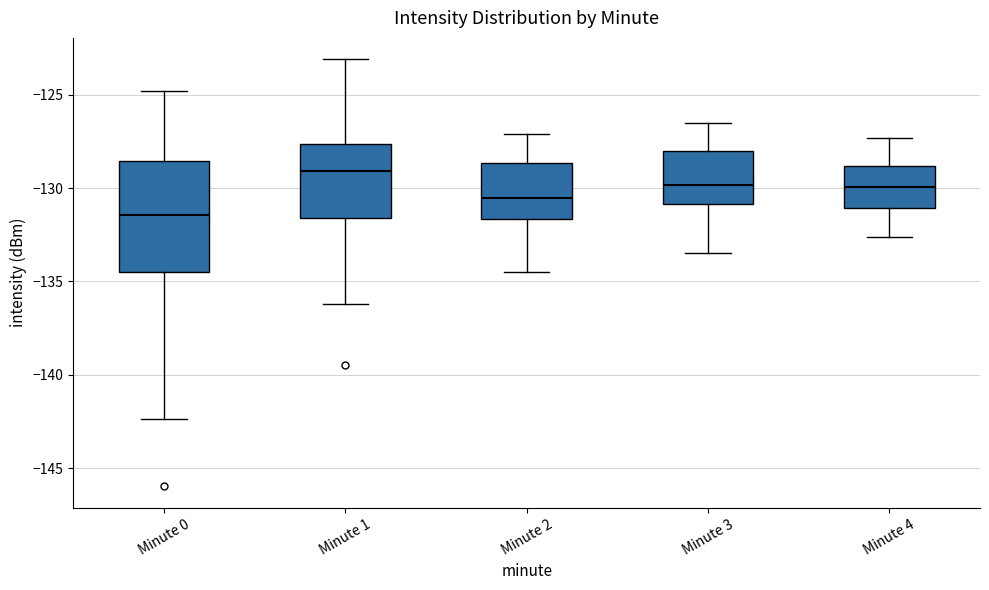

Reading left to right, transcribe this box plot: for each box, give where its median line is, the range the box spans, and where its two whiskers end, as read against the y-axis. The values are not printed on the chart, so give them approximately, as read against the axis.

Minute 0: median -131.5, box -134.5 to -128.5, whiskers -142.5 to -125.0
Minute 1: median -129.0, box -131.5 to -127.5, whiskers -136.0 to -123.0
Minute 2: median -130.5, box -131.5 to -128.5, whiskers -134.5 to -127.0
Minute 3: median -130.0, box -131.0 to -128.0, whiskers -133.5 to -126.5
Minute 4: median -130.0, box -131.0 to -129.0, whiskers -132.5 to -127.5